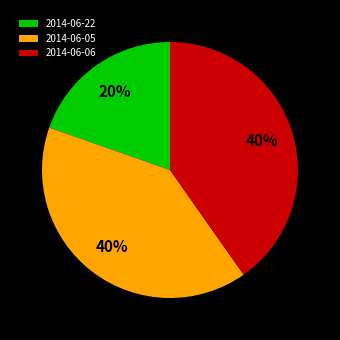

Which has a higher value, 2014-06-06 or 2014-06-22?

2014-06-06